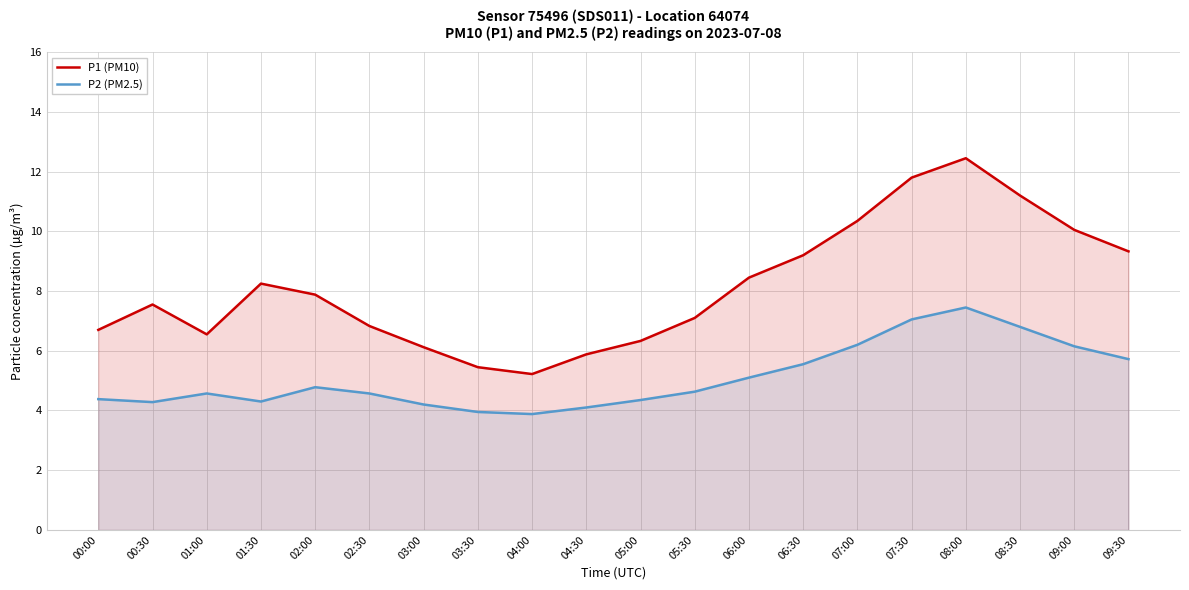

Is it true that P1 (PM10) equals 7.9 at 02:00?

True